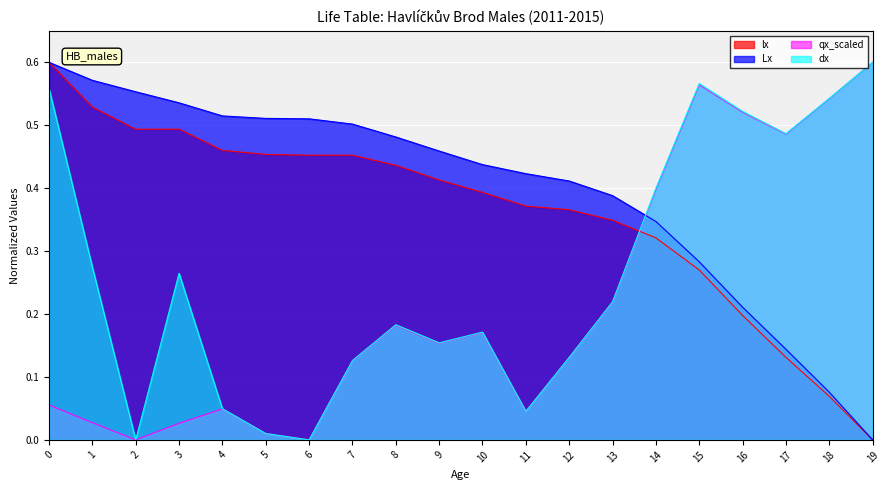

At which label does qx_scaled reach its peak?

19